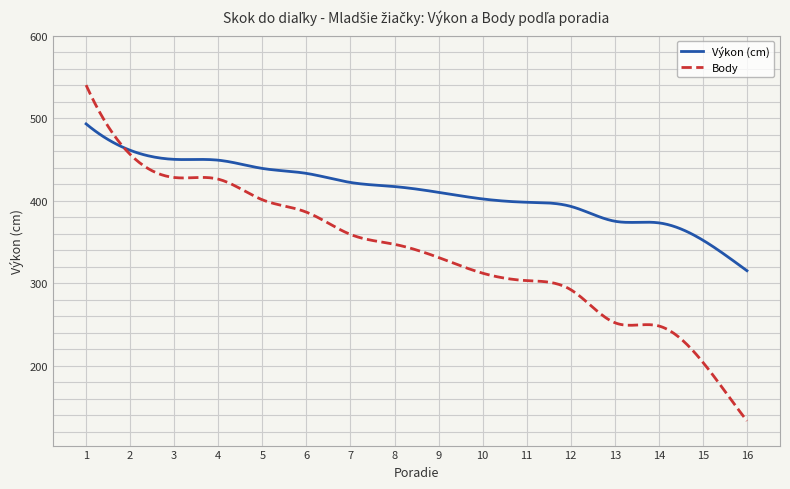

What are all the series names shown in the legend?

Výkon (cm), Body